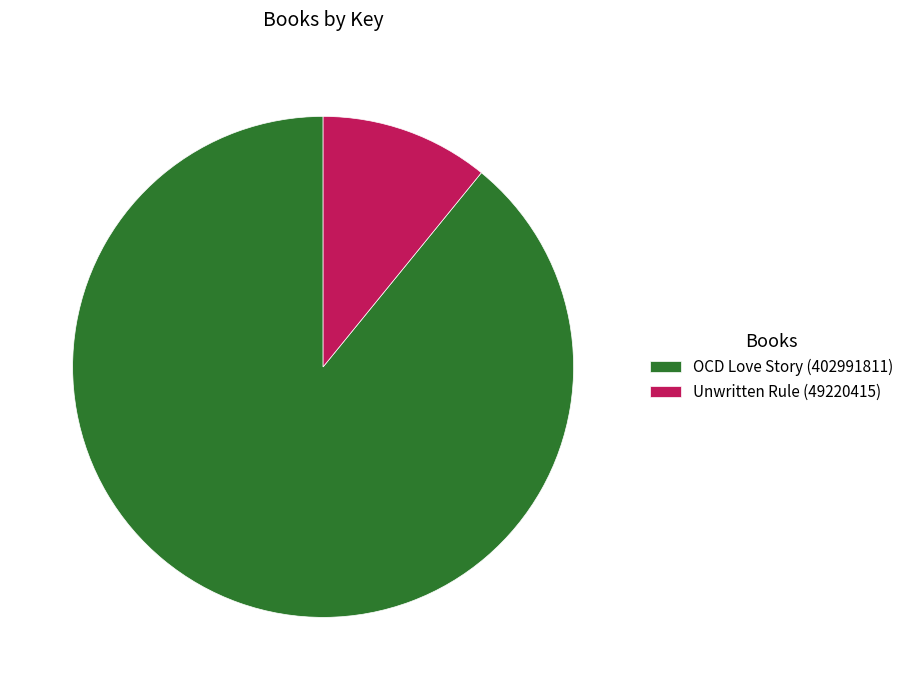

Do Unwritten Rule (49220415) and OCD Love Story (402991811) together represent more than half of the pie?

Yes